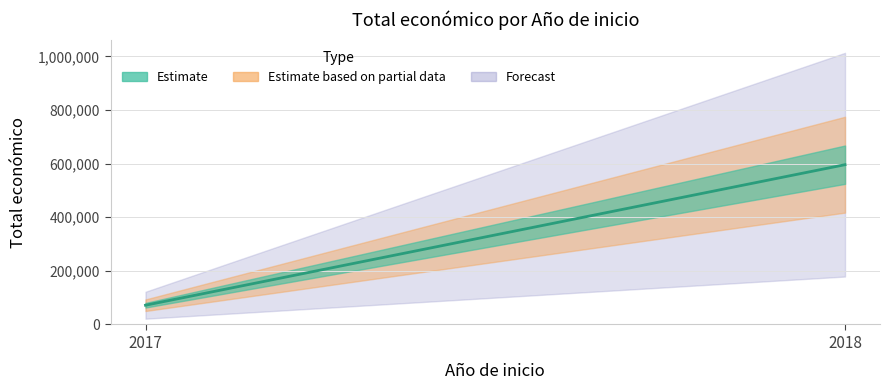

What is the value of the 1st point from the left?

71800